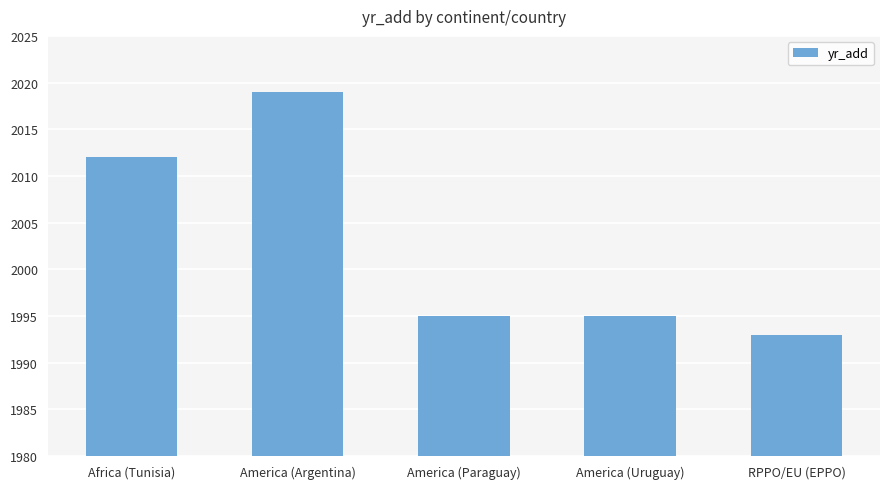

What is the difference between the values at America (Uruguay) and America (Argentina)?

24